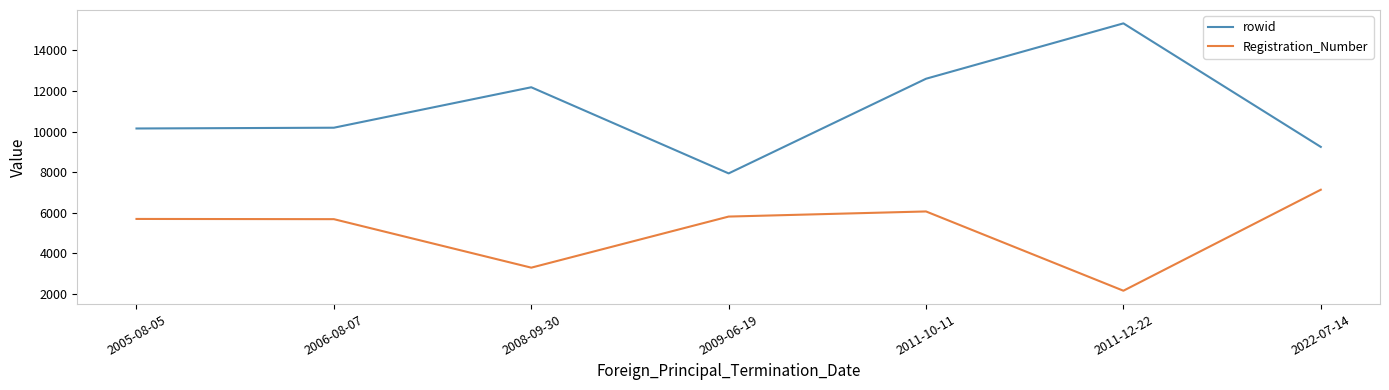

How many interior local peaks does the rowid series have?

2